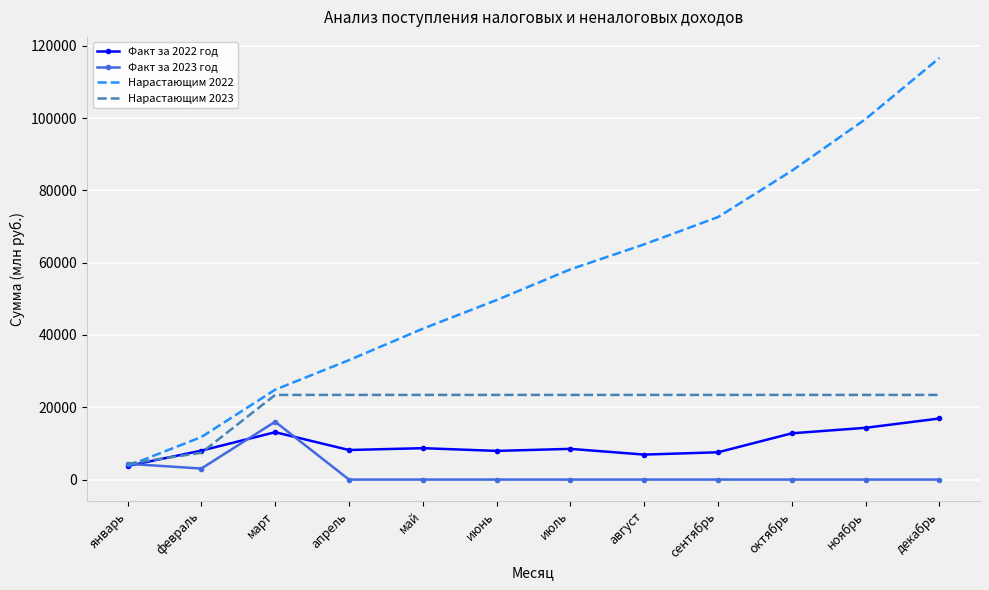

Which series has the largest range (max minus min)?

Нарастающим 2022